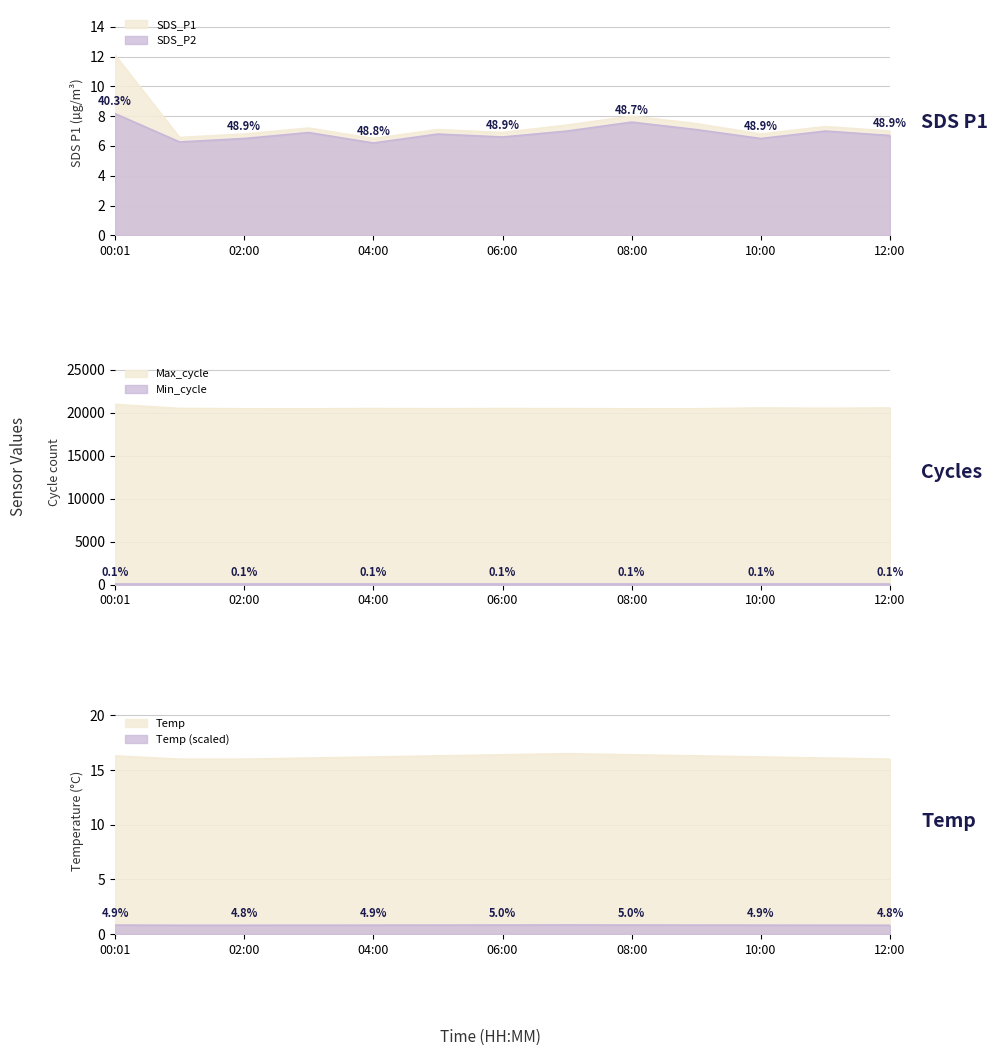

What is the label of the 5th point from the right?

08:00